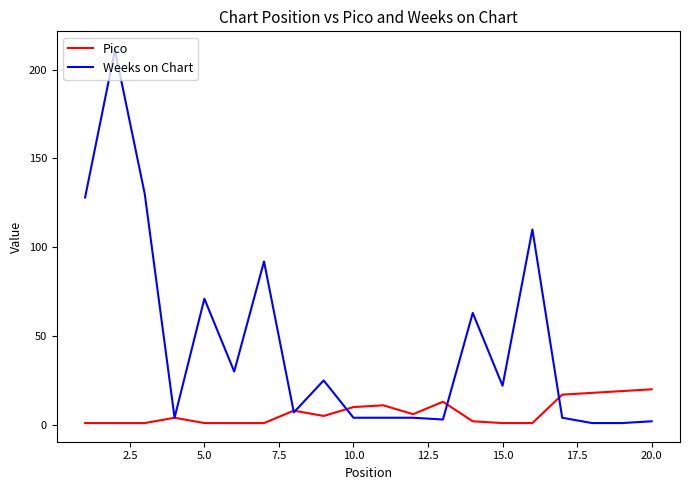

List the series in order of their peak value, lowest first.

Pico, Weeks on Chart